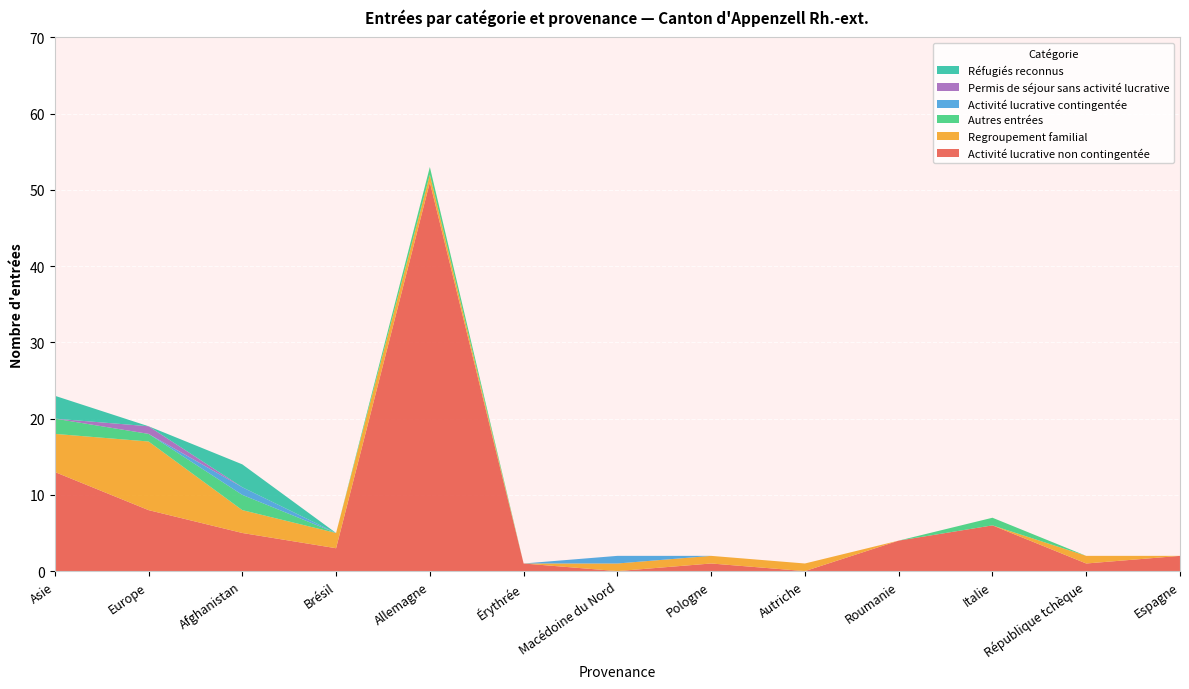

Reading left to right, extract all data points from this chart.

Activité lucrative non contingentée: 13	8	5	3	51	1	0	1	0	4	6	1	2
Regroupement familial: 5	9	3	2	1	0	1	1	1	0	0	1	0
Autres entrées: 2	1	2	0	1	0	0	0	0	0	1	0	0
Activité lucrative contingentée: 0	0	1	0	0	0	1	0	0	0	0	0	0
Permis de séjour sans activité lucrative: 0	1	0	0	0	0	0	0	0	0	0	0	0
Réfugiés reconnus: 3	0	3	0	0	0	0	0	0	0	0	0	0